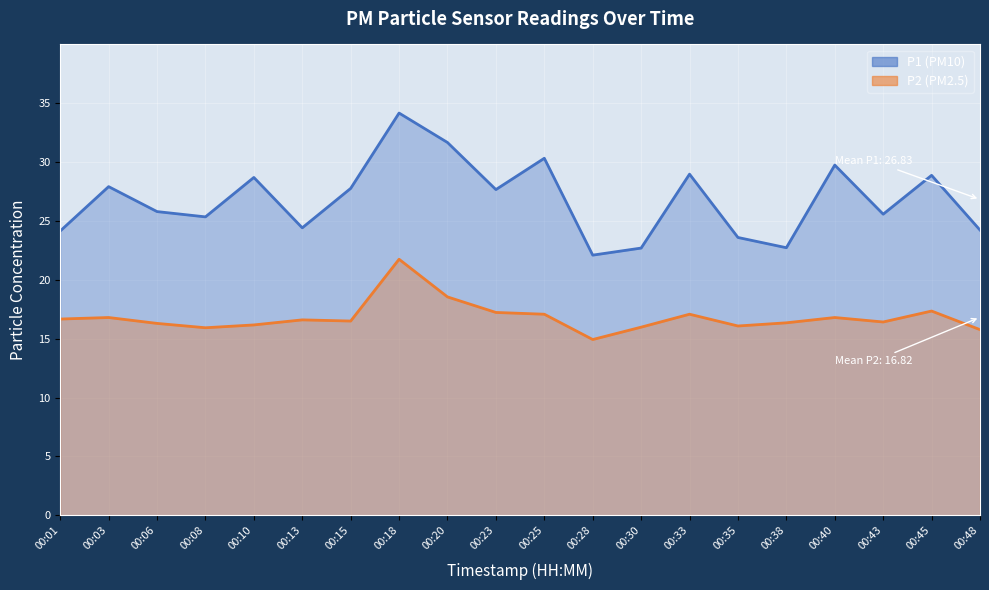

True or false: P1 and P2 cross at least once.

False